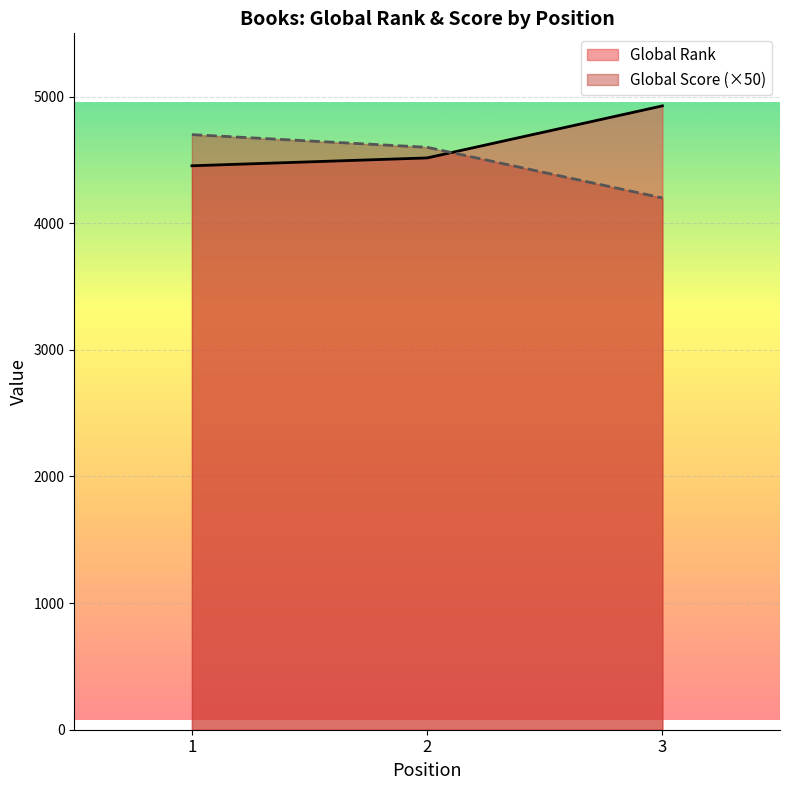

What is the sum of all Global Rank values?

13897